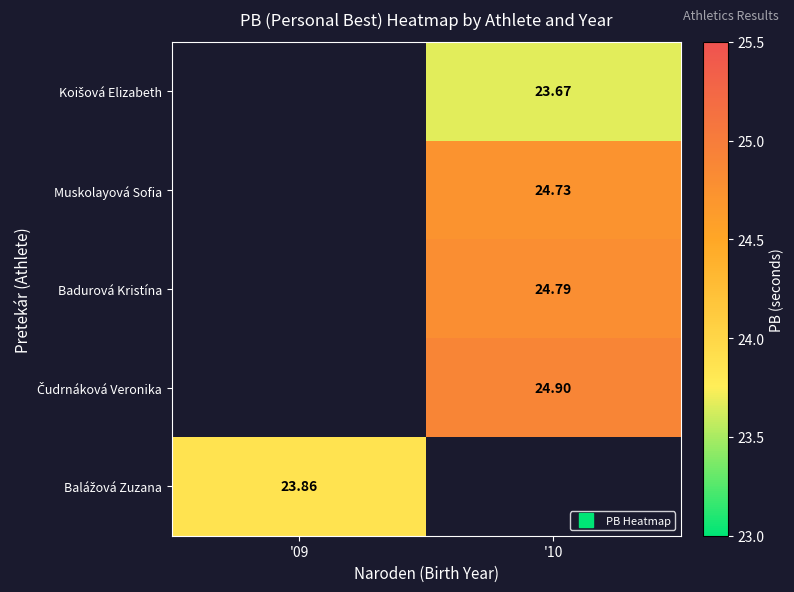

What value does the Muskolayová Sofia series have at '10?

24.7